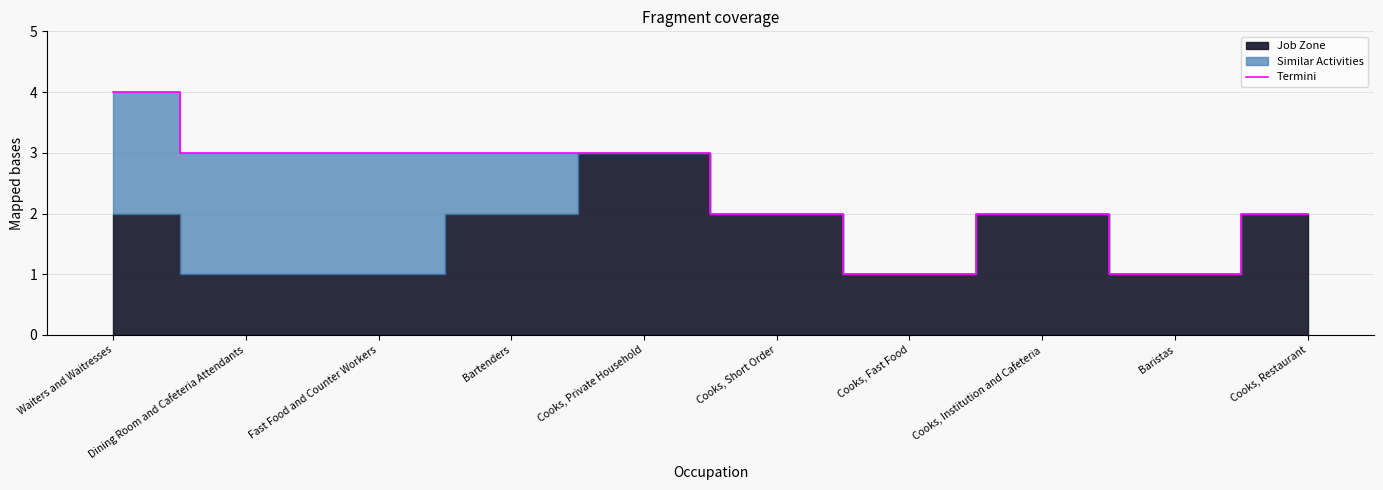

Where does the data first go above 3?

Waiters and Waitresses